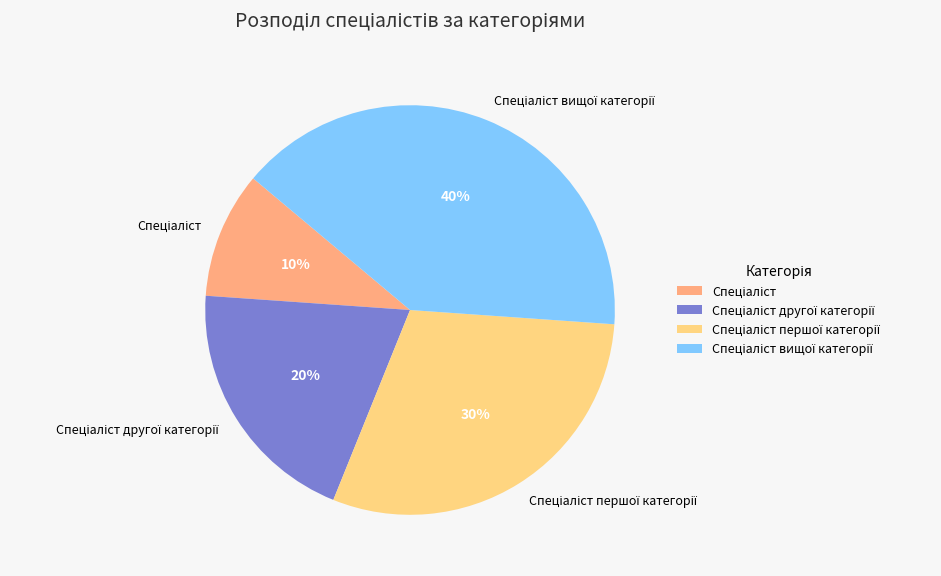

Is there any slice that represents more than half of the pie?

No